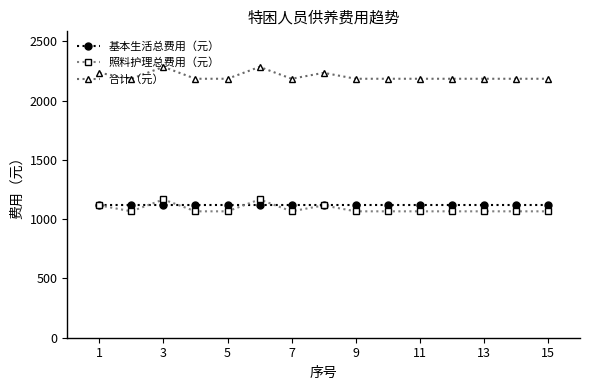

Which series has the largest total across all categories?

合计（元）